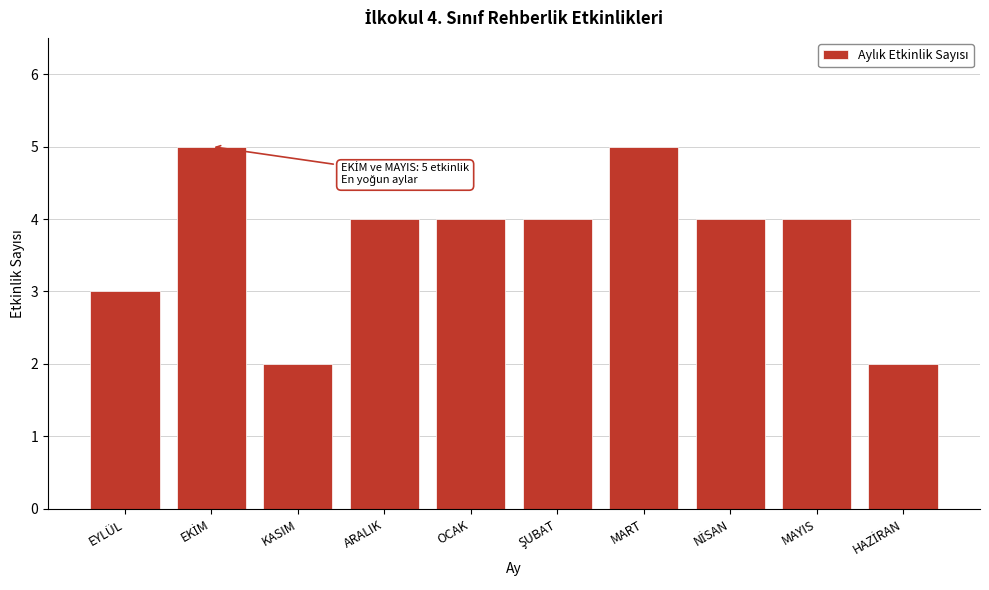

Reading left to right, extract all data points from this chart.

3	5	2	4	4	4	5	4	4	2